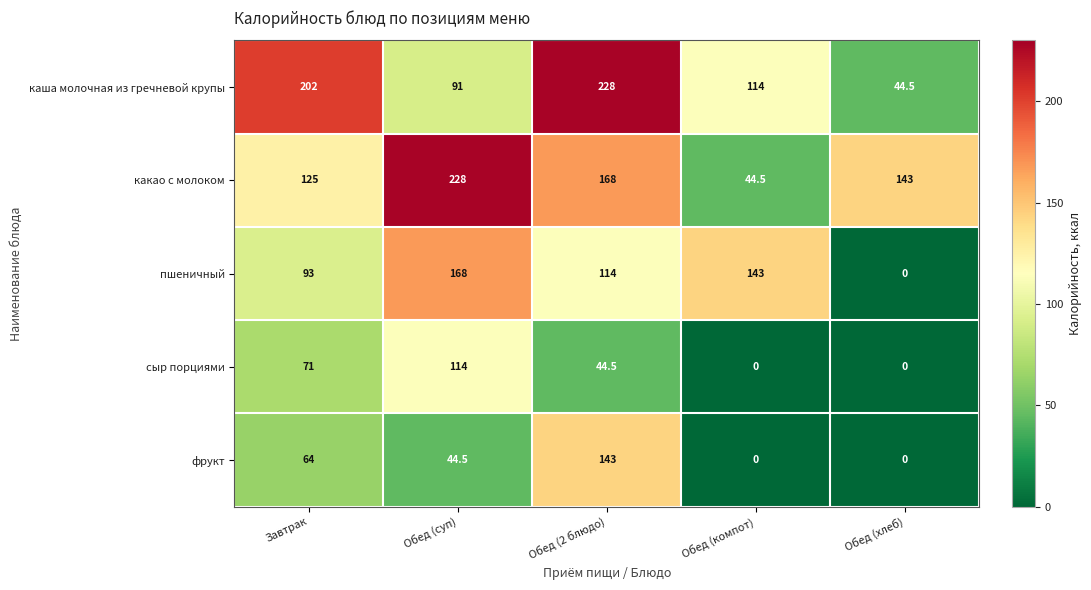

Is it true that фрукт equals 10.8 at Обед (суп)?

False